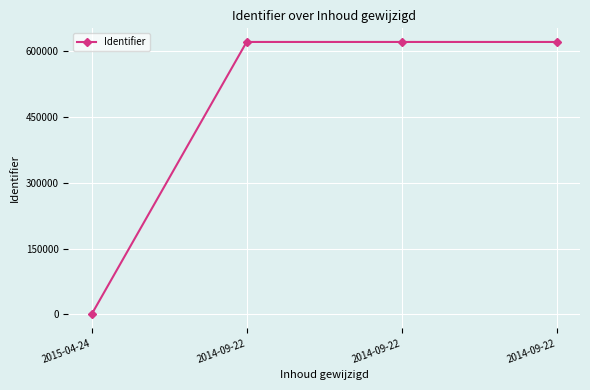

Count the number of data series in this chart.

1